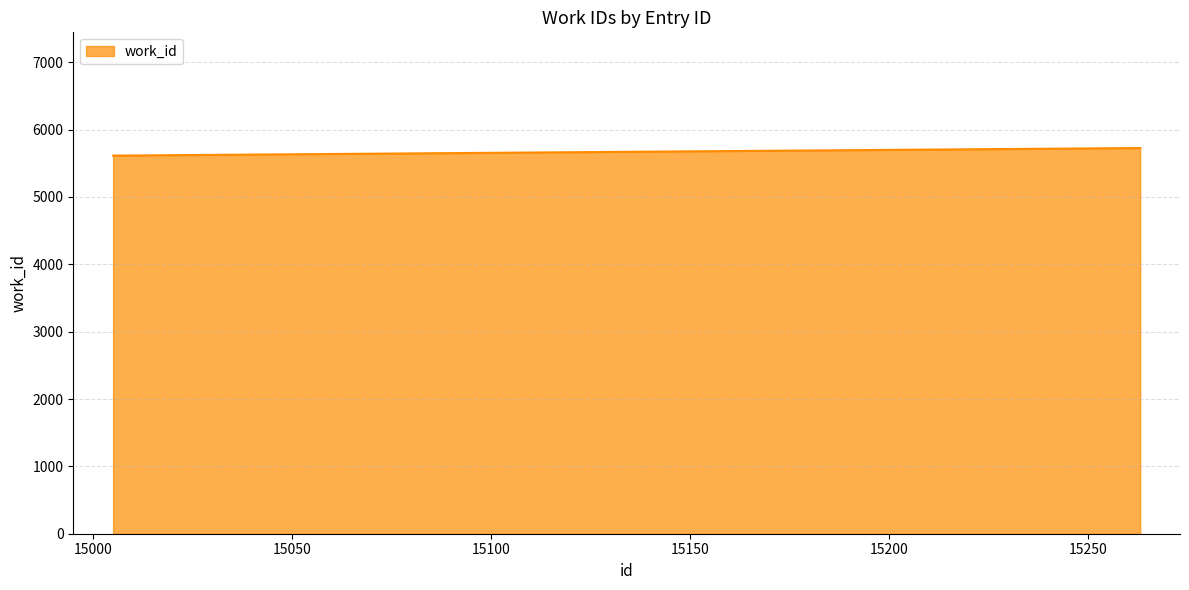

What is the maximum value shown in the chart?

5726